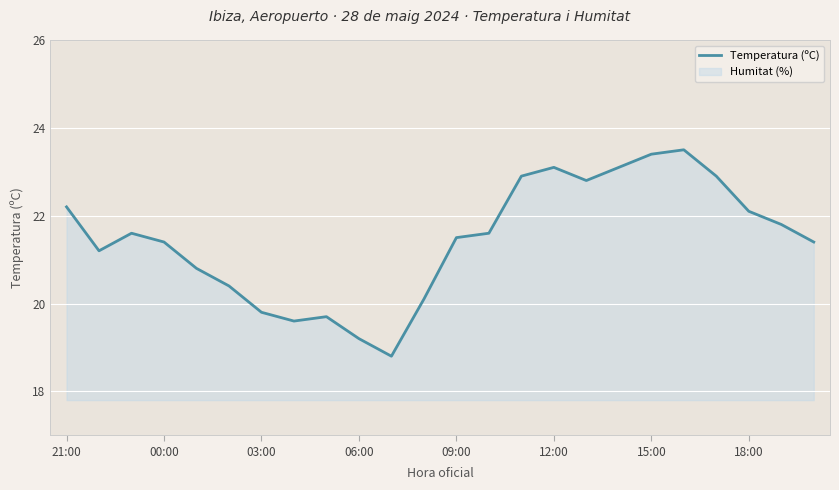

Read the value at 11.

20.1